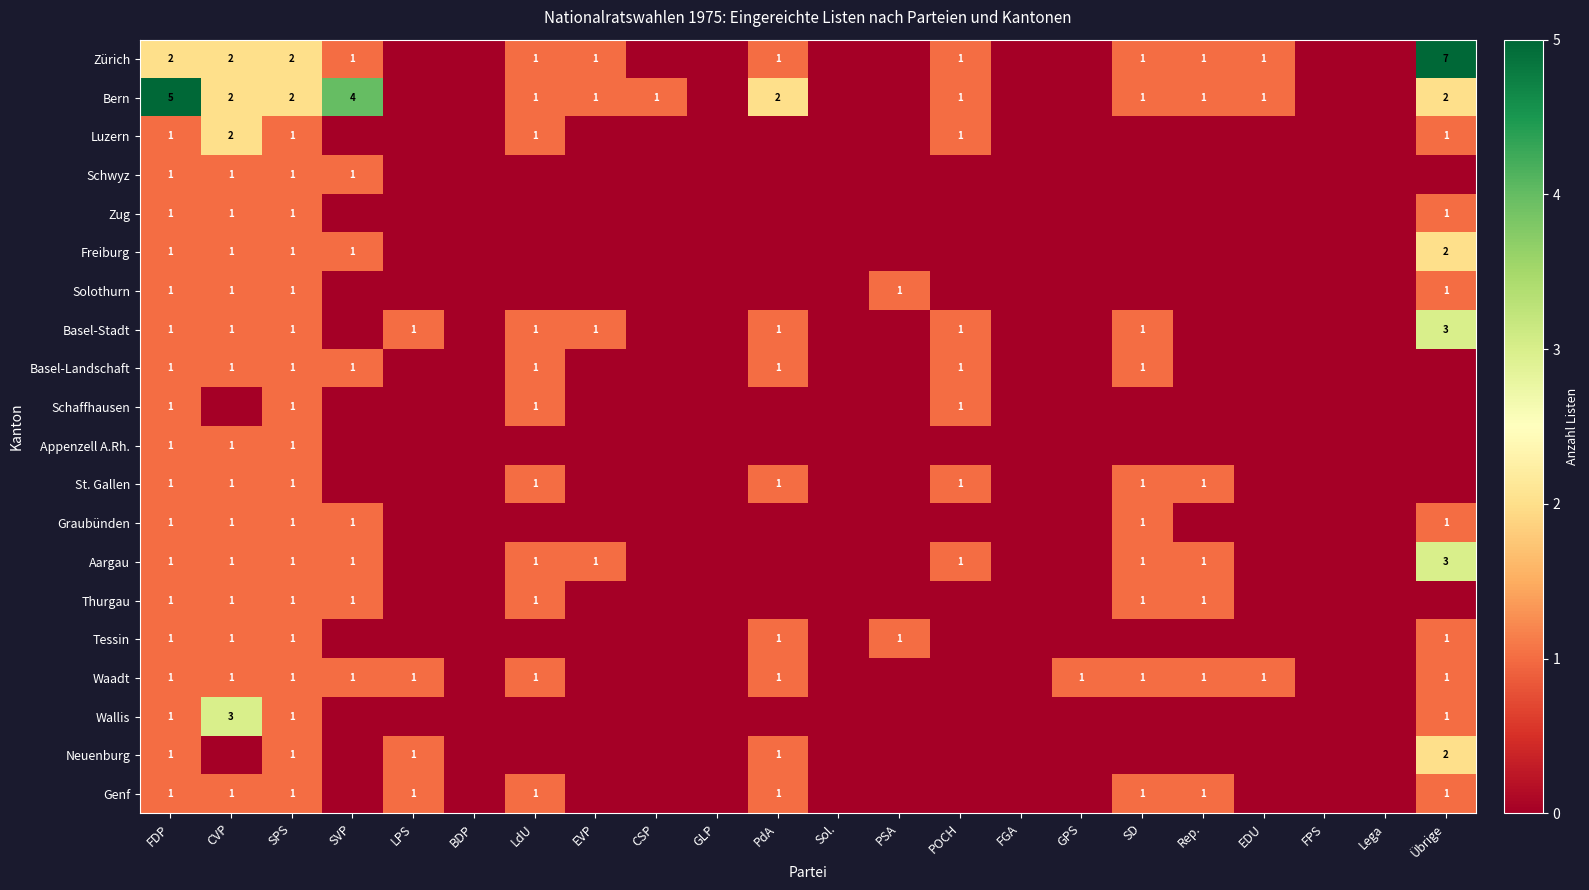

Is it true that Tessin equals 1 at PSA?

True